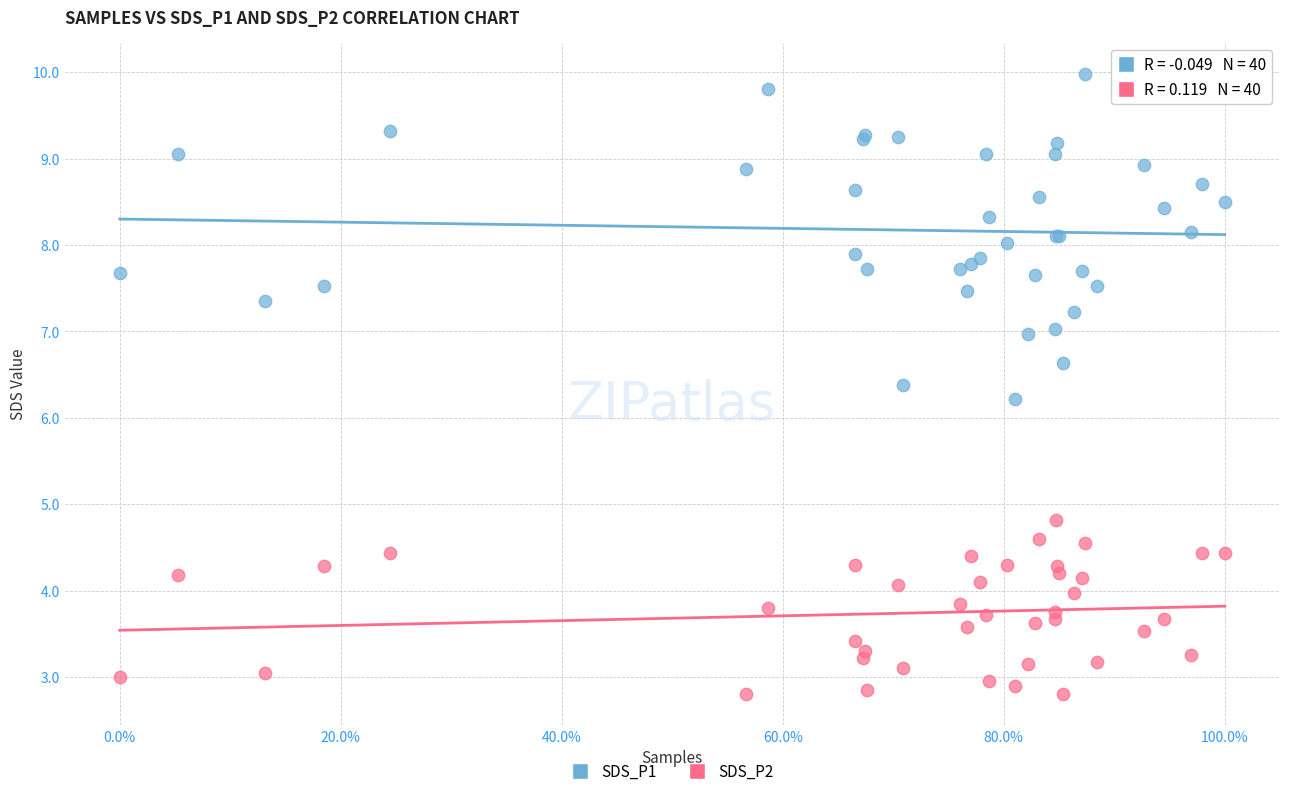

Which series has the widest spread of Y values?

SDS_P1